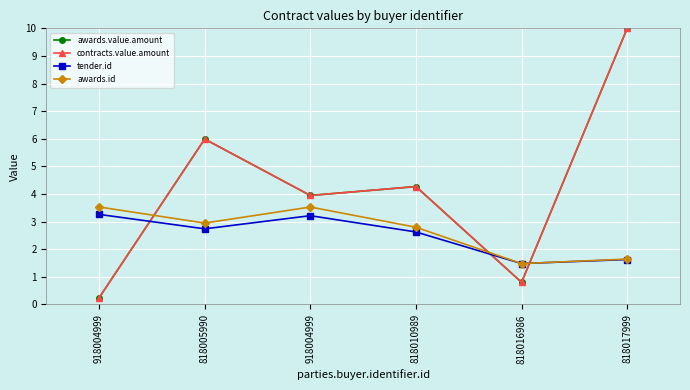

Does the chart have visible grid lines?

Yes